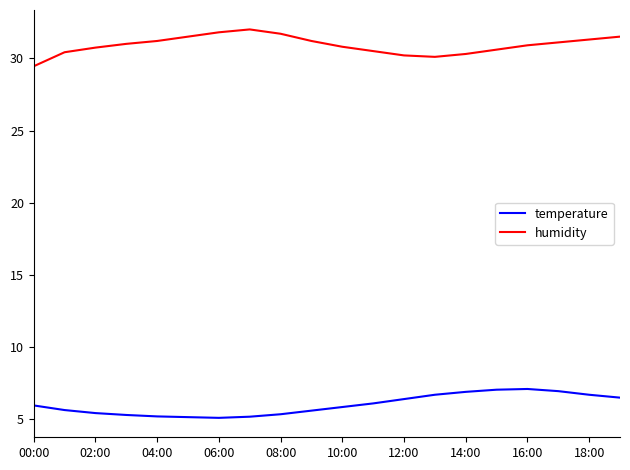

Rank the series by their maximum value, from lowest to highest.

temperature, humidity